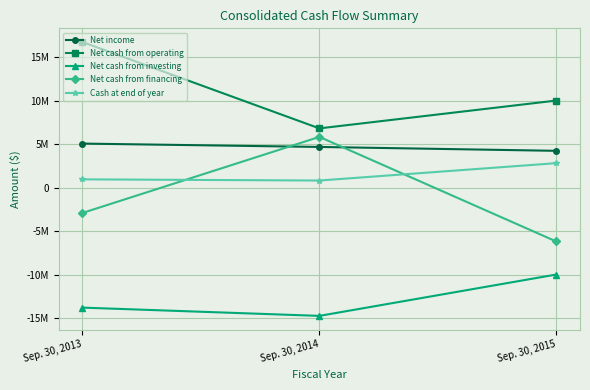

What are all the series names shown in the legend?

Net income, Net cash from operating, Net cash from investing, Net cash from financing, Cash at end of year